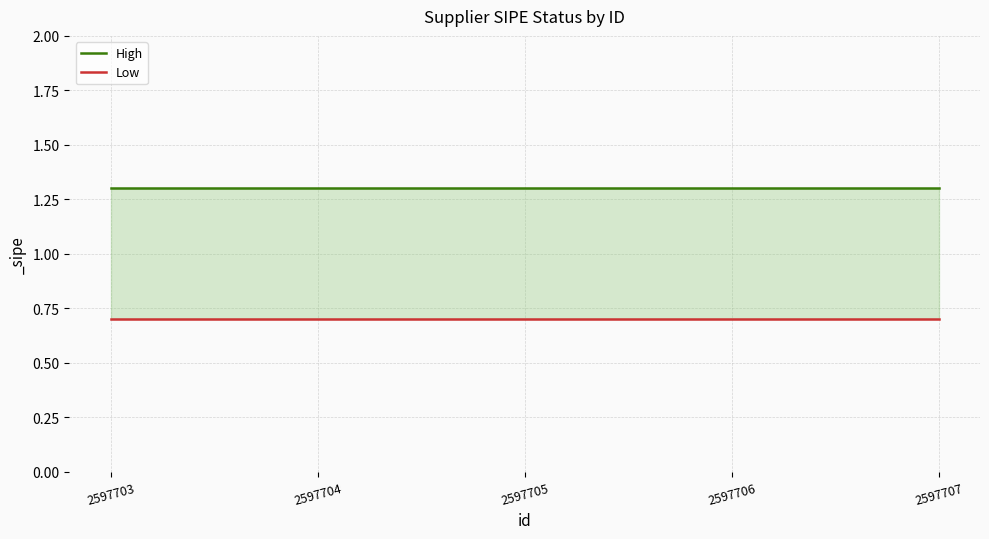

Is this an area chart (filled region under the line)?

No